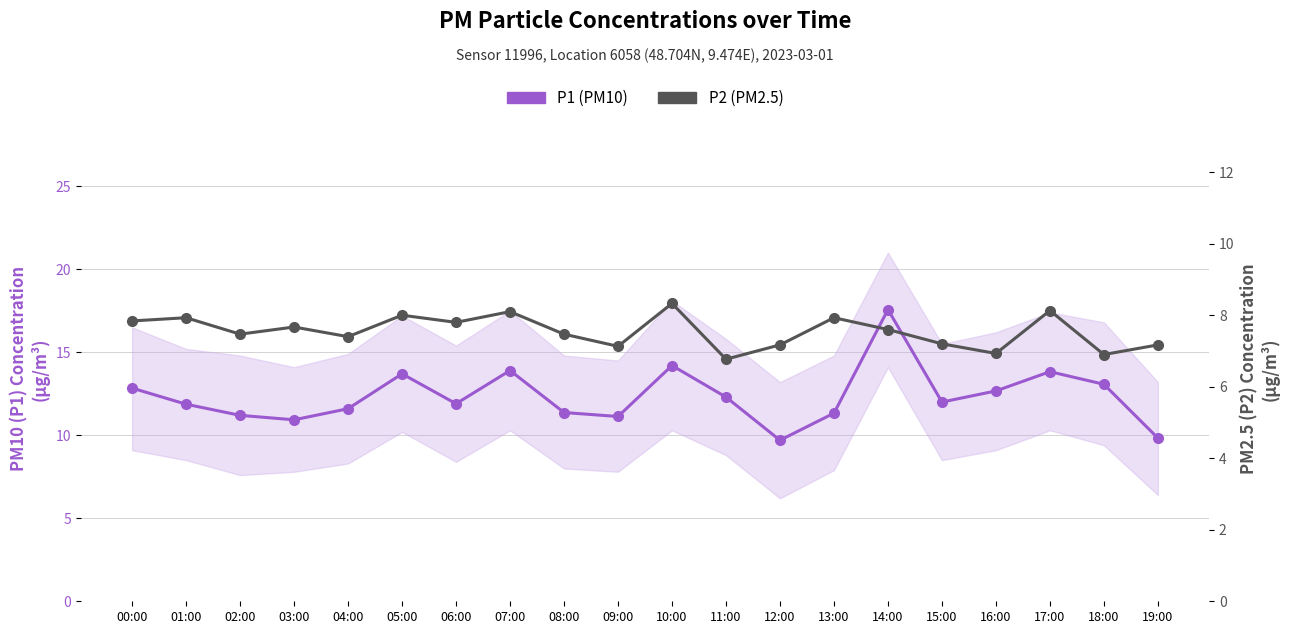

What is the maximum value shown in the chart?

17.6